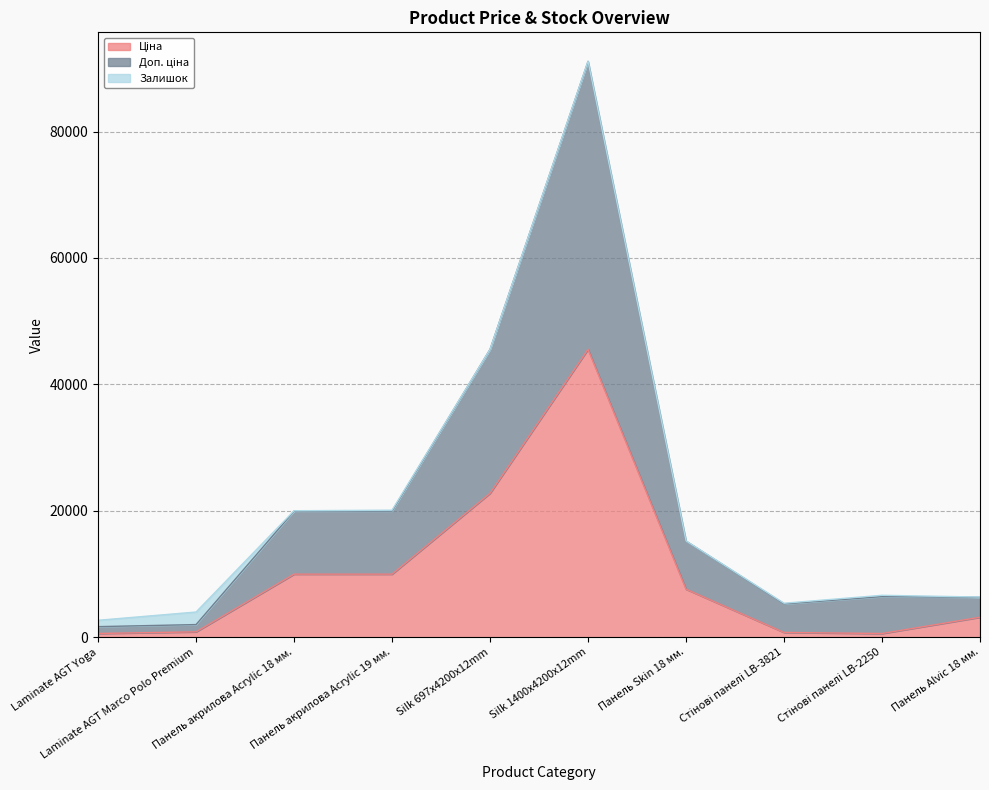

What is the smallest value displayed?

584.4